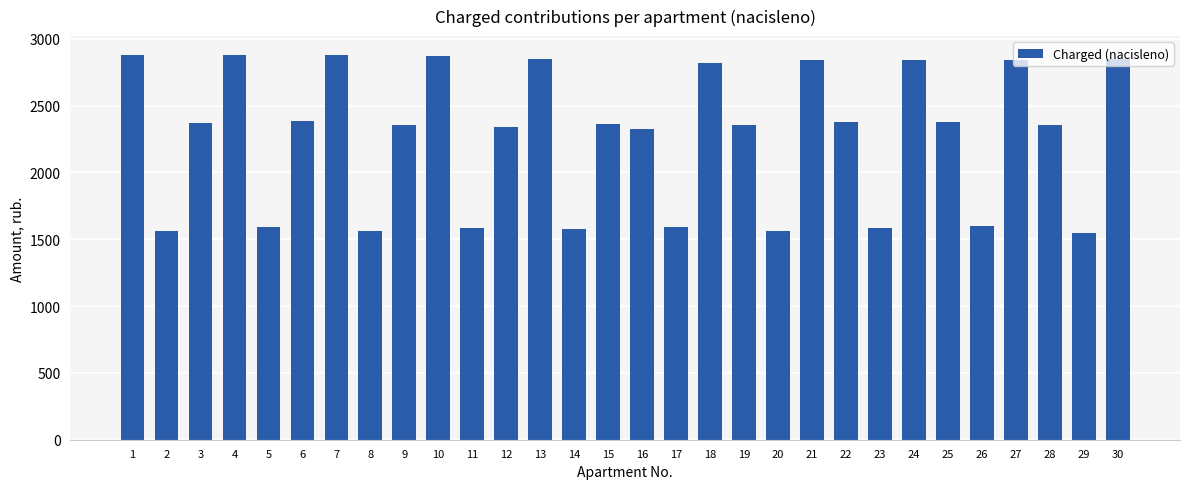

What is the value of the 9th bar from the left?

2351.6